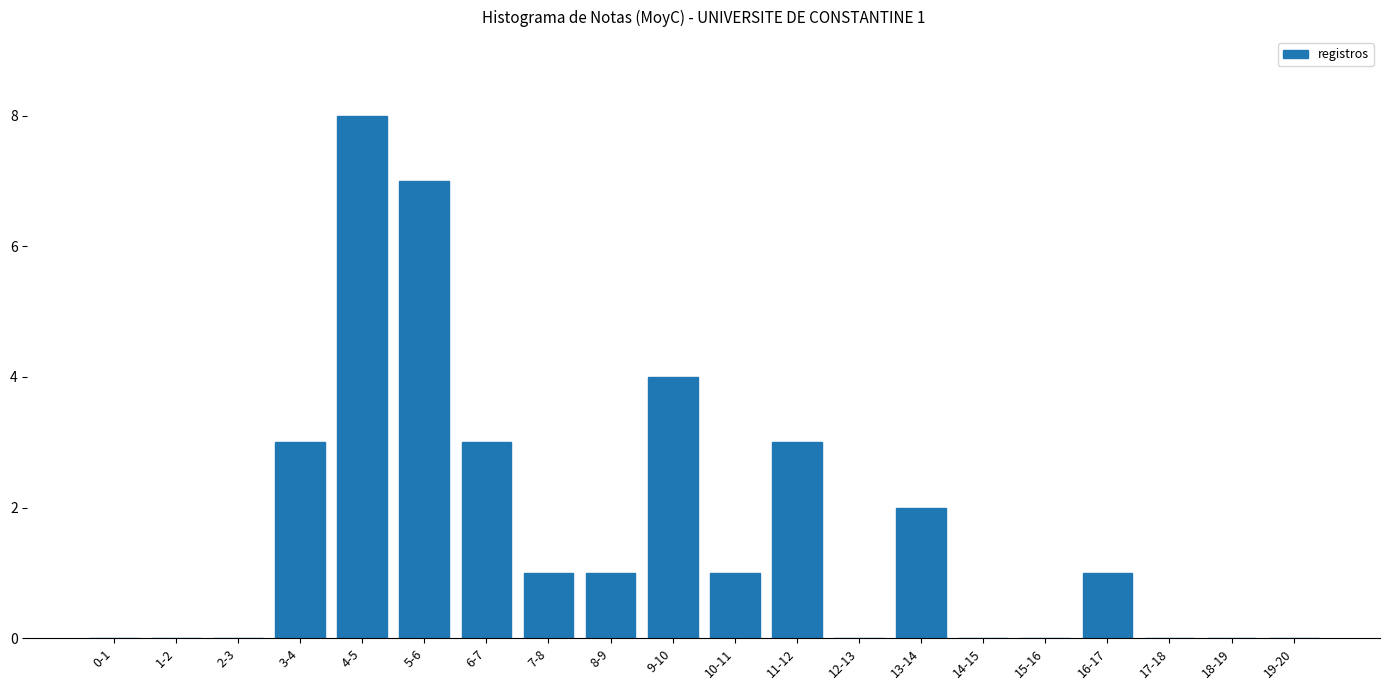

Reading left to right, extract all data points from this chart.

0-1=0	1-2=0	2-3=0	3-4=3	4-5=8	5-6=7	6-7=3	7-8=1	8-9=1	9-10=4	10-11=1	11-12=3	12-13=0	13-14=2	14-15=0	15-16=0	16-17=1	17-18=0	18-19=0	19-20=0